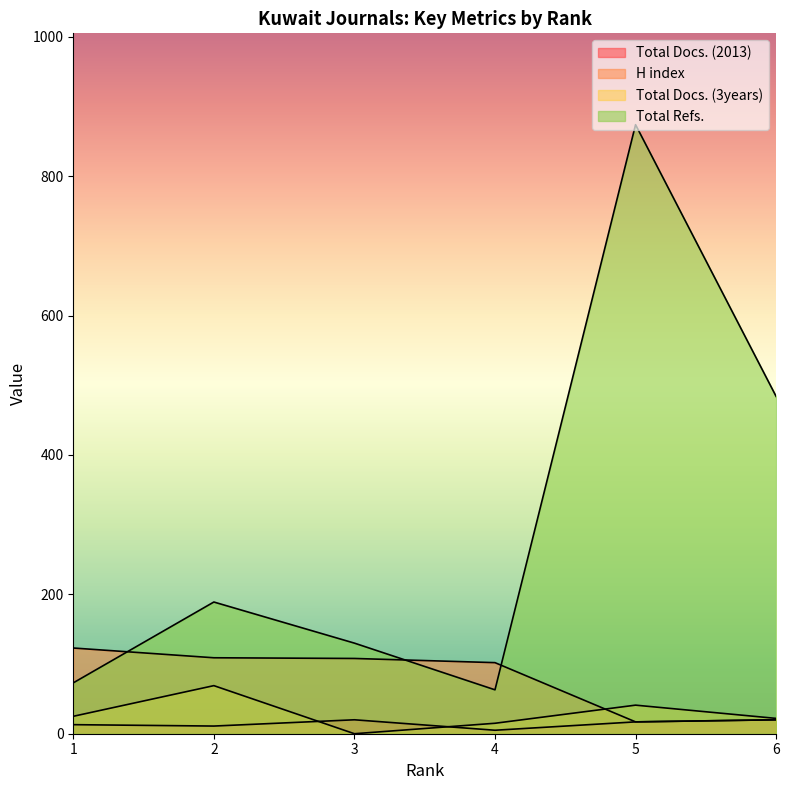

The Total Docs. (2013) series shows 11 at 2. True or false?

True